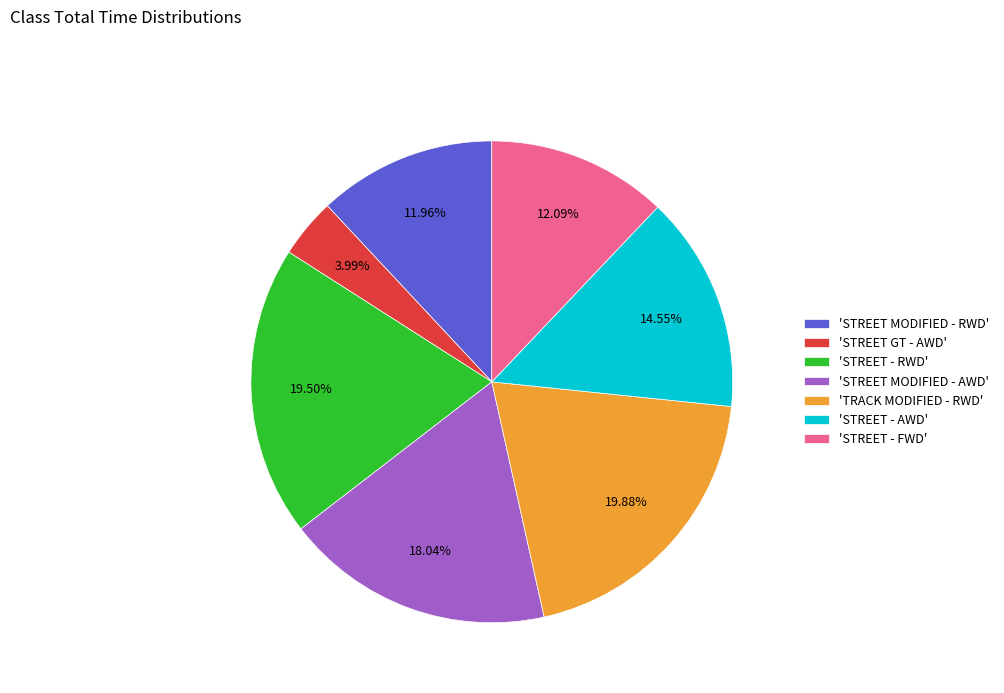

Do 'STREET - RWD' and 'STREET MODIFIED - RWD' together represent more than half of the pie?

No